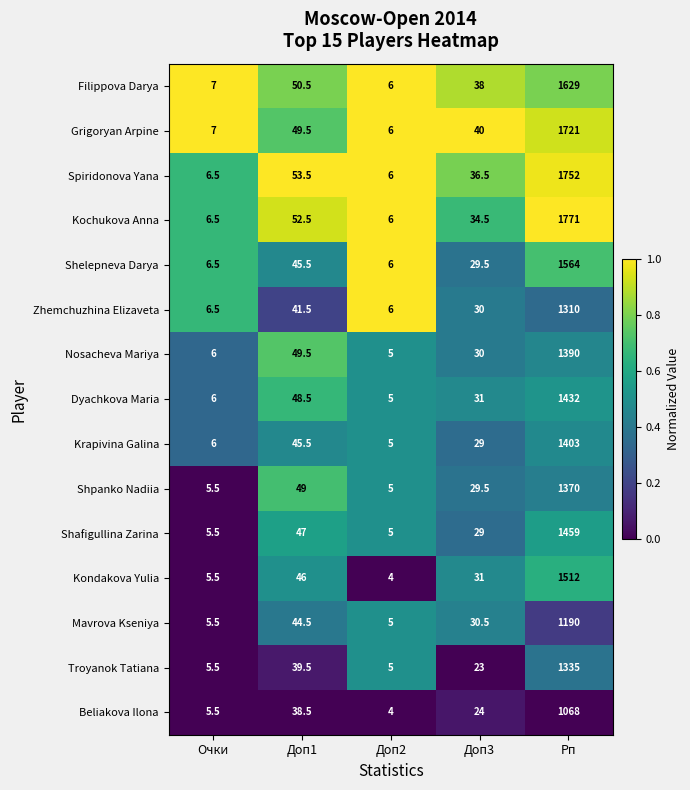

List the series in order of their peak value, highest first.

Kochukova Anna, Spiridonova Yana, Grigoryan Arpine, Filippova Darya, Shelepneva Darya, Kondakova Yulia, Shafigullina Zarina, Dyachkova Maria, Krapivina Galina, Nosacheva Mariya, Shpanko Nadiia, Troyanok Tatiana, Zhemchuzhina Elizaveta, Mavrova Kseniya, Beliakova Ilona